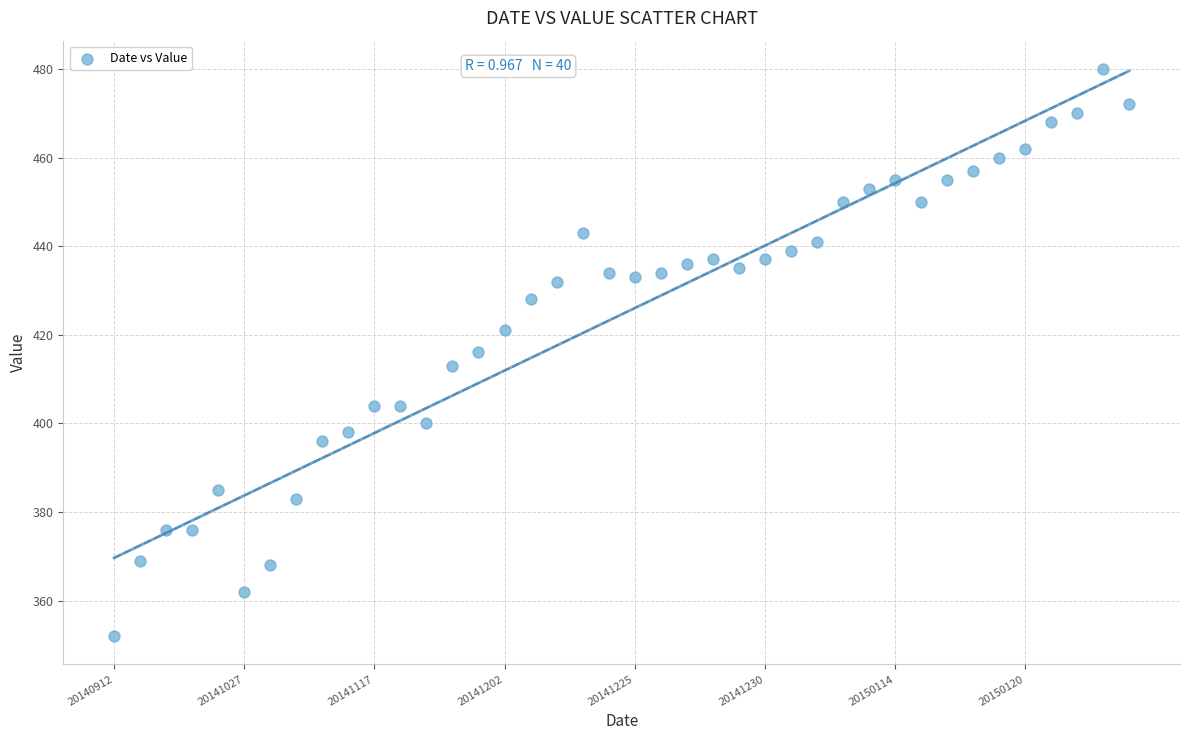

What is the range of Y values (max minus min)?

128